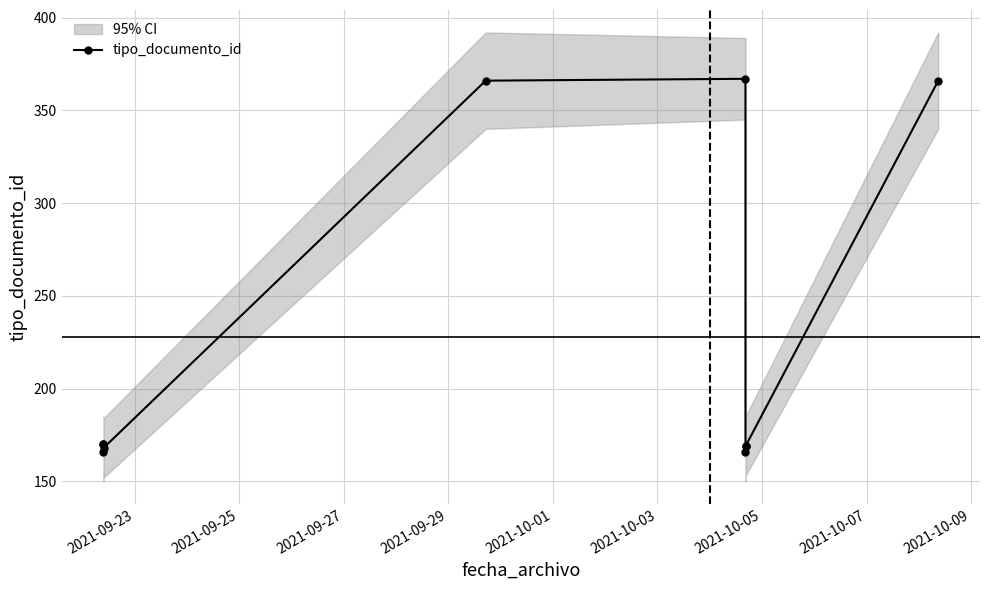

What is the maximum value shown in the chart?

367